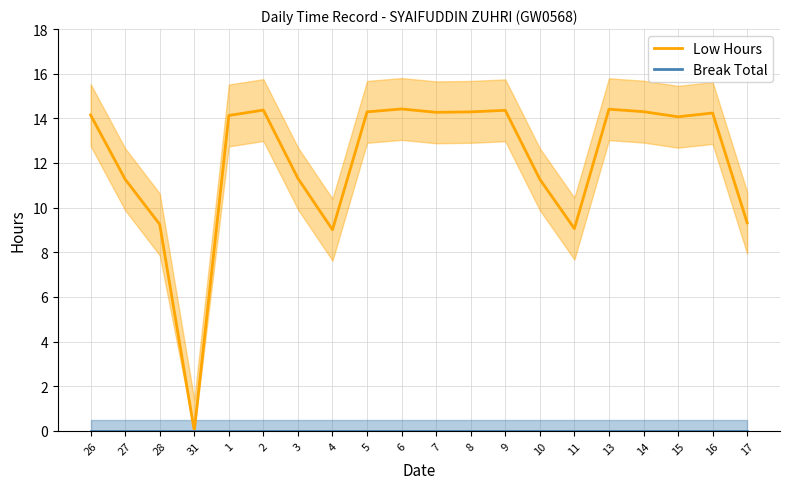

How many distinct data groups are displayed?

2